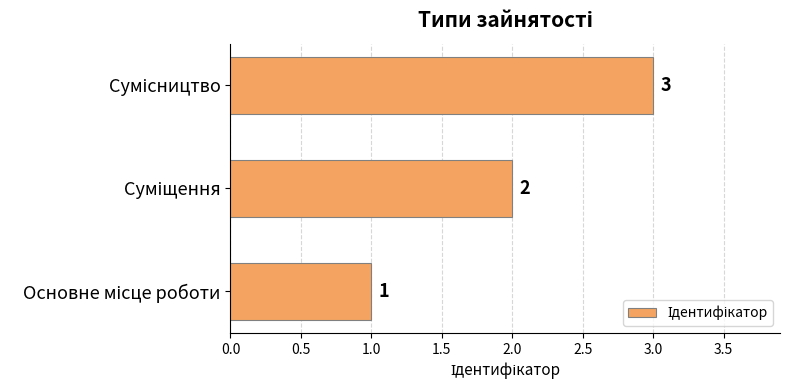

What is the greatest value displayed?

3